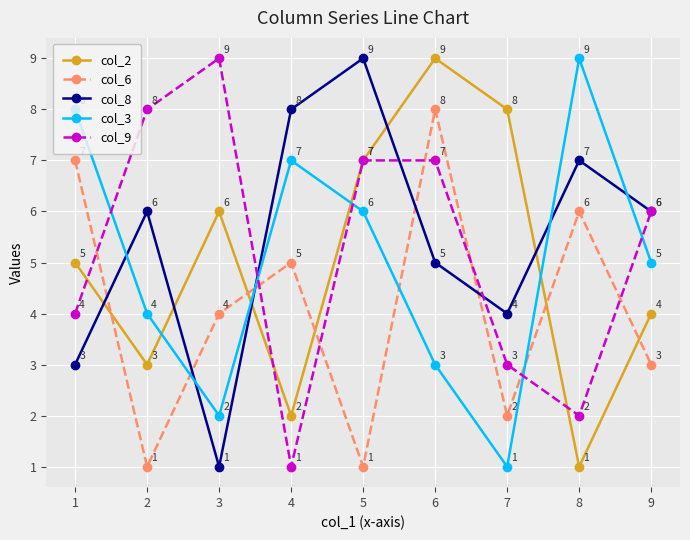

What is the difference between the highest and lowest values at 7?

7